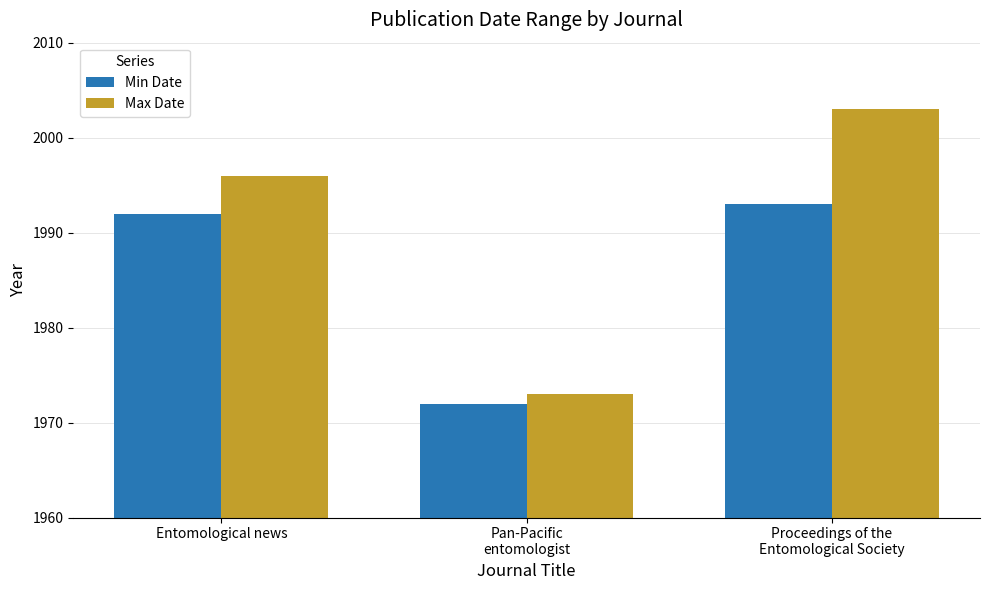

Between Pan-Pacific
entomologist and Proceedings of the
Entomological Society, which series saw the biggest shift?

Max Date